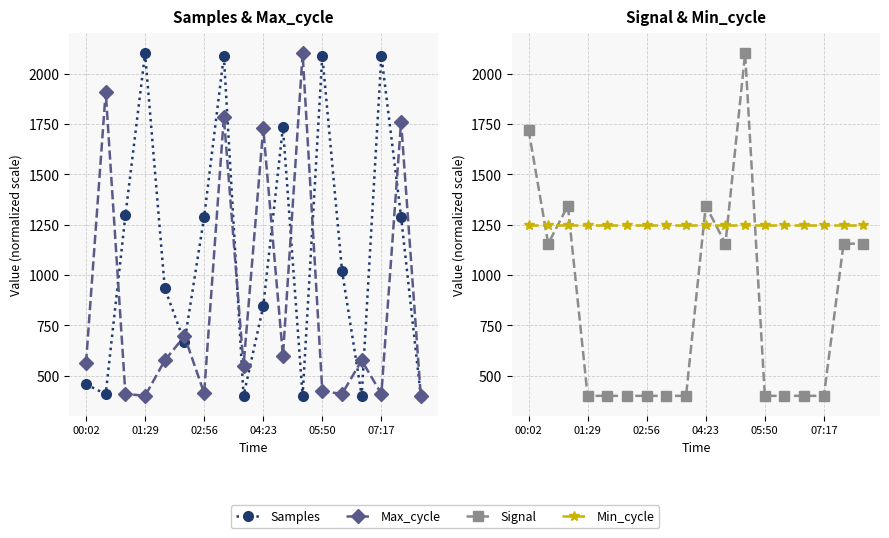

Is the value of Min_cycle at 07:17 greater than the value of Max_cycle at 05:50?

Yes